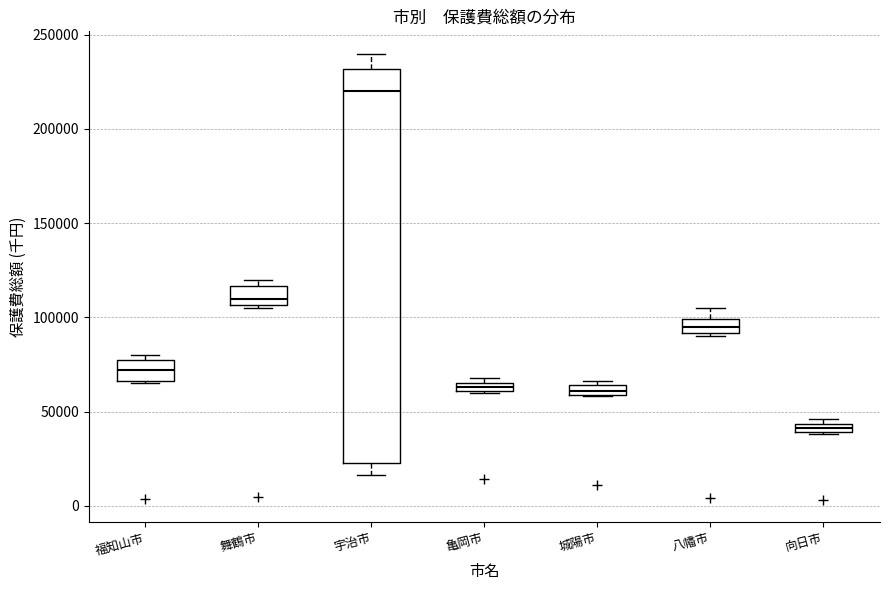

Where is the upper edge of the box for 亀岡市 on the y-axis? The values are not printed on the chart, so give them approximately, as read against the axis.

65000